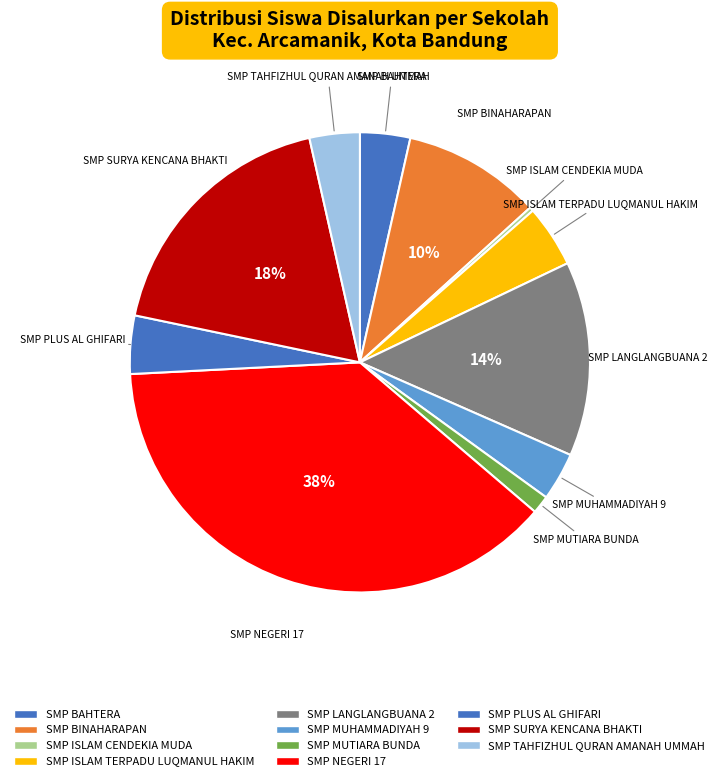

True or false: SMP BAHTERA accounts for 4% of the total.

True